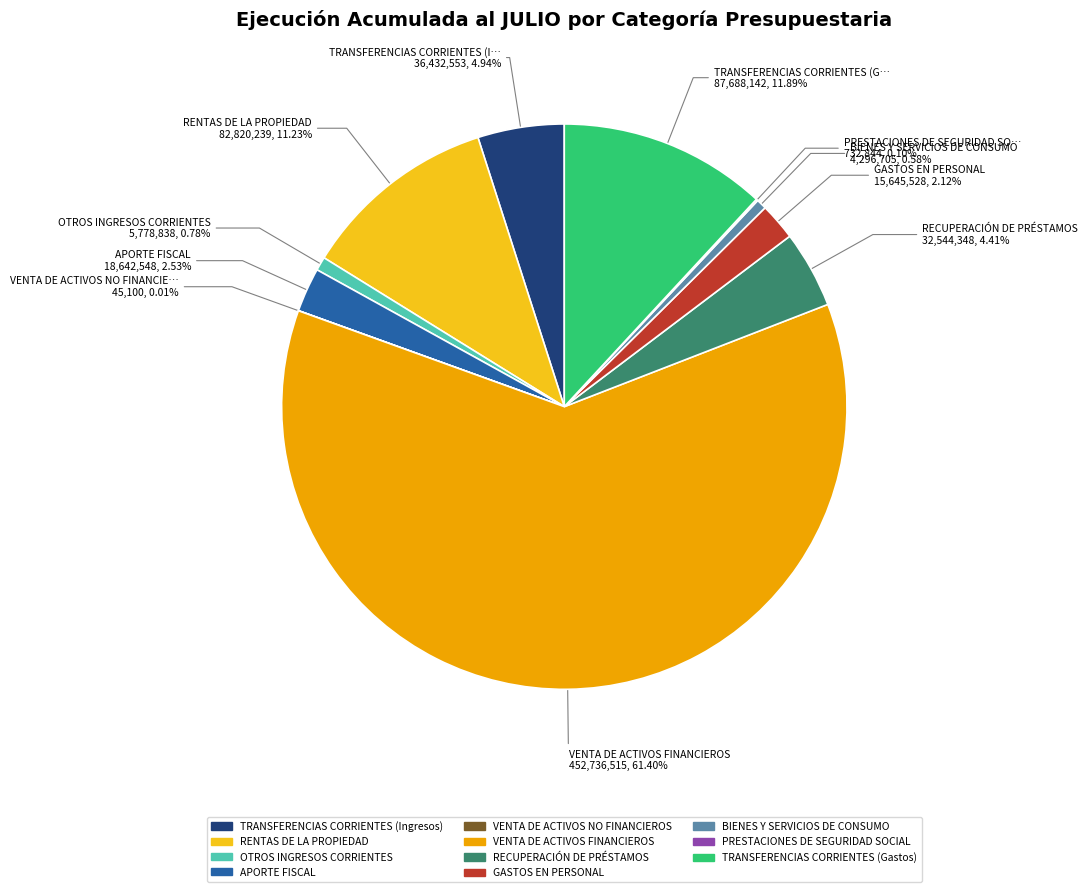

Approximately how many times larger is the value at VENTA DE ACTIVOS FINANCIEROS compared to RENTAS DE LA PROPIEDAD?

5.5